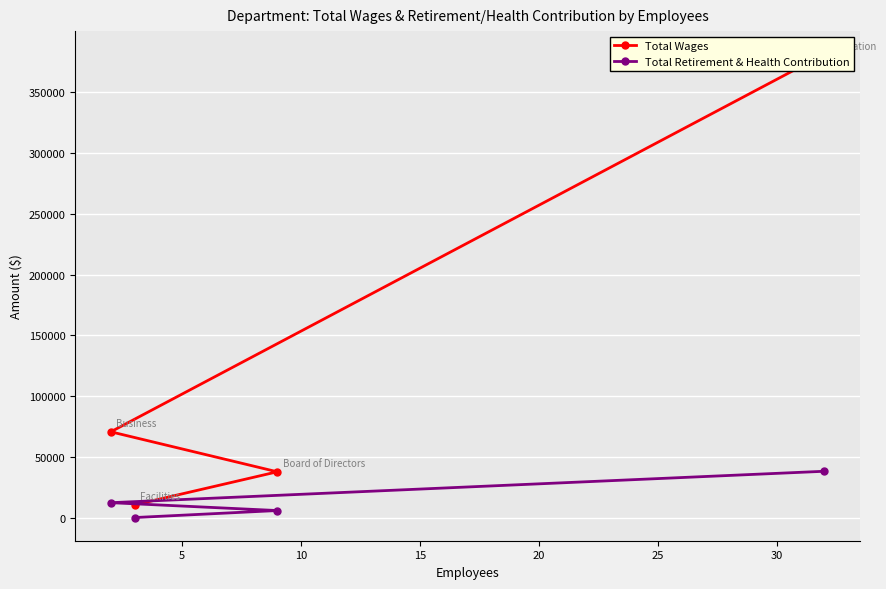

What is the value of the Total Retirement & Health Contribution point at the 3rd from the left?

6220